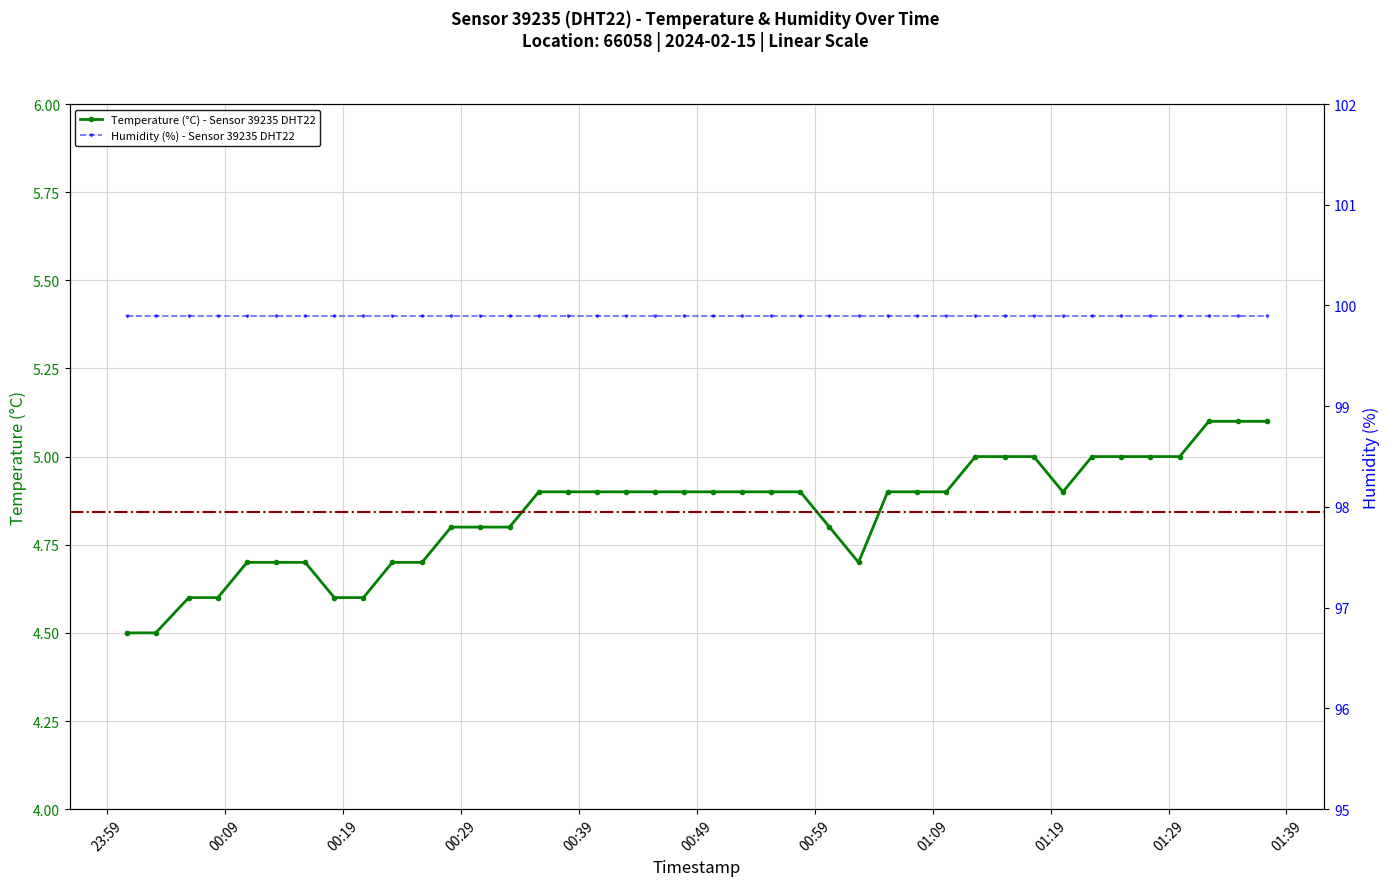

Reading left to right, what are all the values shown in this chart?

2024-02-15T00:00:42=4.5	2024-02-15T00:03:10=4.5	2024-02-15T00:05:58=4.6	2024-02-15T00:08:26=4.6	2024-02-15T00:10:54=4.7	2024-02-15T00:13:22=4.7	2024-02-15T00:15:50=4.7	2024-02-15T00:18:18=4.6	2024-02-15T00:20:46=4.6	2024-02-15T00:23:13=4.7	2024-02-15T00:25:44=4.7	2024-02-15T00:28:12=4.8	2024-02-15T00:30:40=4.8	2024-02-15T00:33:09=4.8	2024-02-15T00:35:38=4.9	2024-02-15T00:38:06=4.9	2024-02-15T00:40:34=4.9	2024-02-15T00:43:02=4.9	2024-02-15T00:45:30=4.9	2024-02-15T00:47:57=4.9	2024-02-15T00:50:25=4.9	2024-02-15T00:52:53=4.9	2024-02-15T00:55:21=4.9	2024-02-15T00:57:48=4.9	2024-02-15T01:00:16=4.8	2024-02-15T01:02:44=4.7	2024-02-15T01:05:12=4.9	2024-02-15T01:07:43=4.9	2024-02-15T01:10:10=4.9	2024-02-15T01:12:38=5.0	2024-02-15T01:15:07=5.0	2024-02-15T01:17:35=5.0	2024-02-15T01:20:03=4.9	2024-02-15T01:22:31=5.0	2024-02-15T01:24:59=5.0	2024-02-15T01:27:27=5.0	2024-02-15T01:29:57=5.0	2024-02-15T01:32:25=5.1	2024-02-15T01:34:53=5.1	2024-02-15T01:37:22=5.1